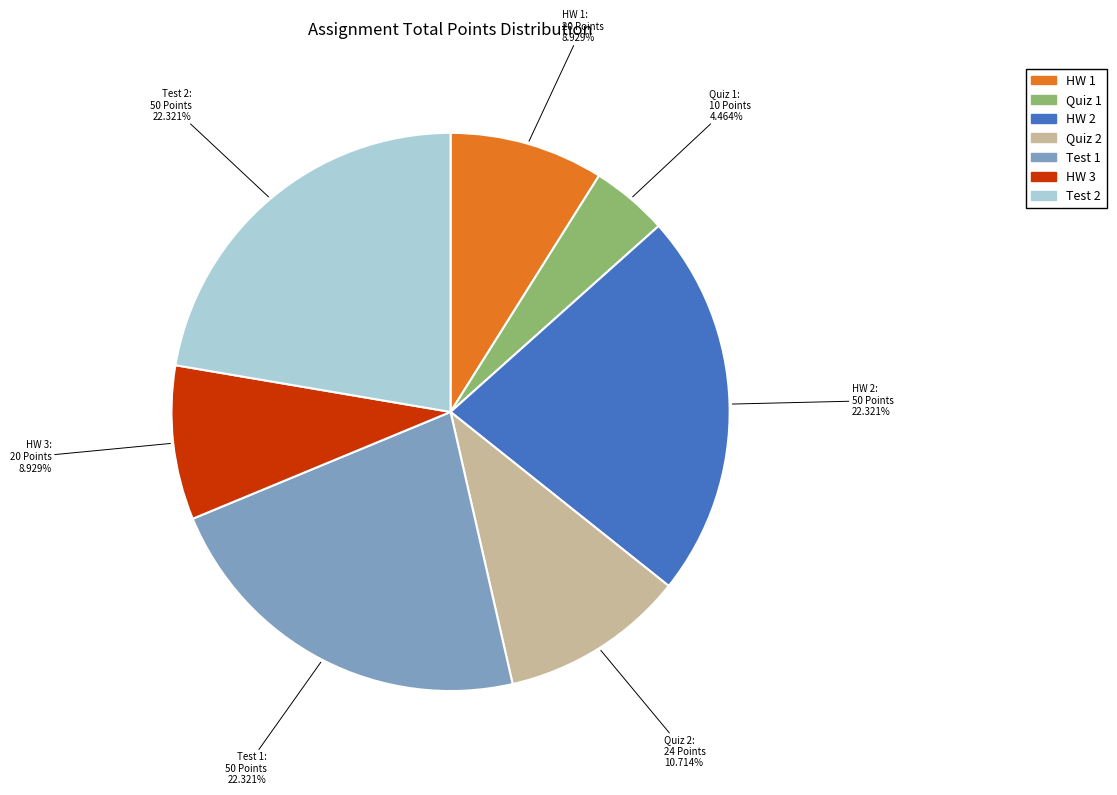

Does Test 2 account for over 50% of the chart?

No